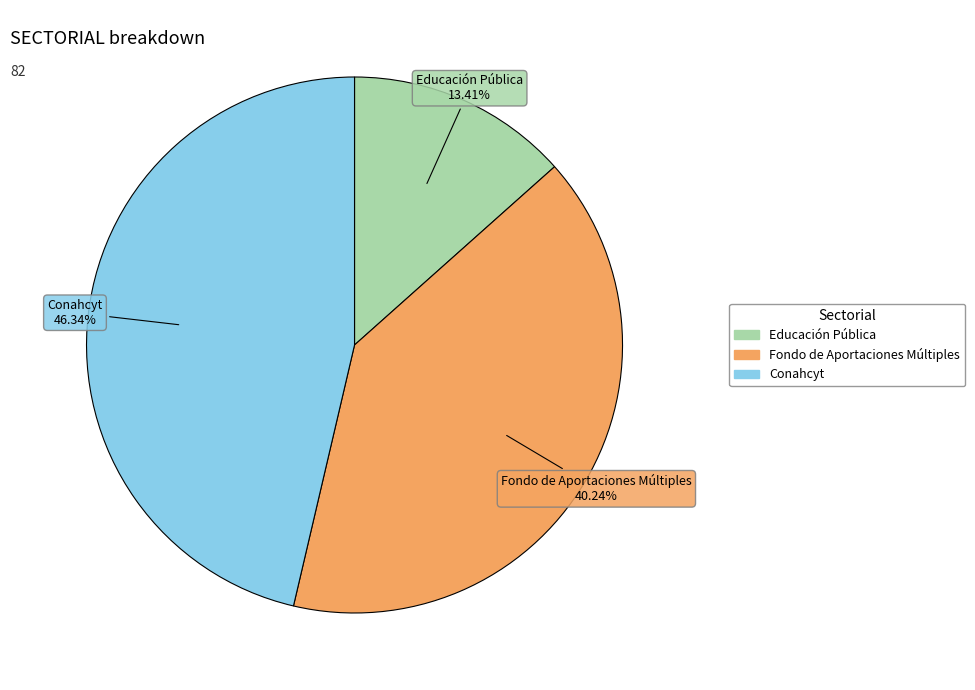

What percentage is NOT represented by Fondo de Aportaciones Múltiples?

59.8%